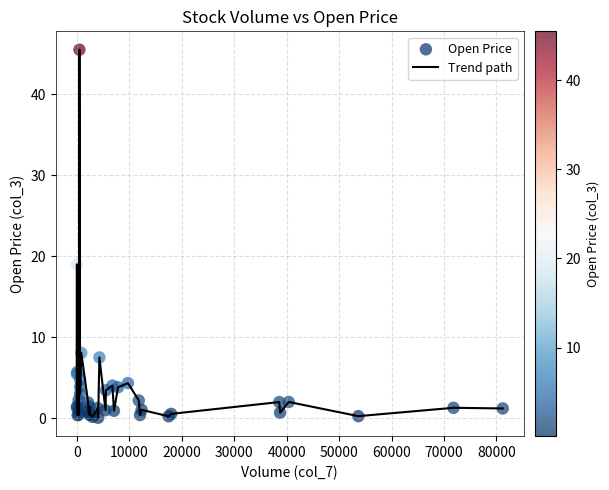

What is the greatest value displayed?

45.5